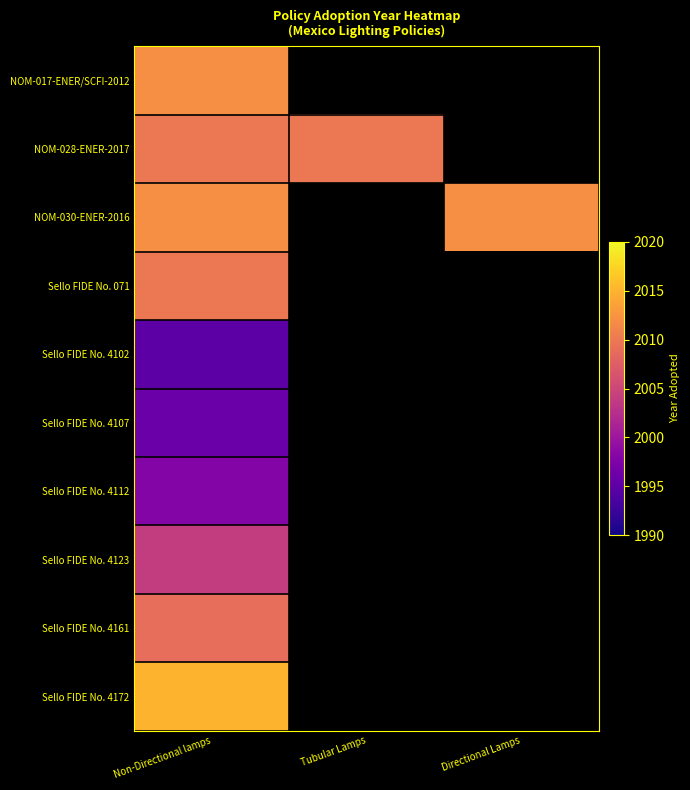

At which category is the sum across all series the highest?

Non-Directional lamps